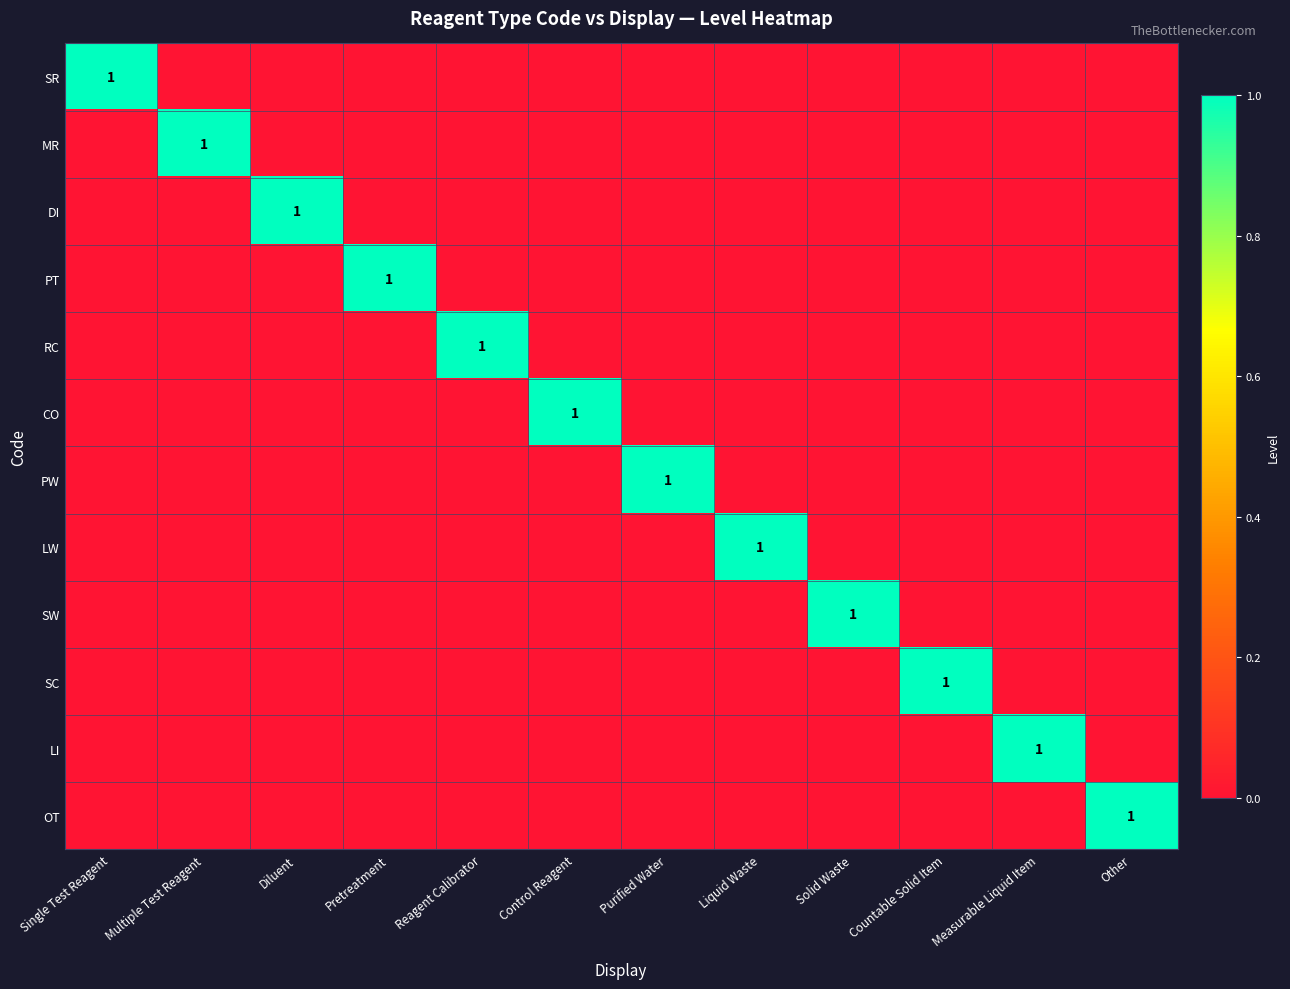

Is it true that OT equals 1 at Other?

True